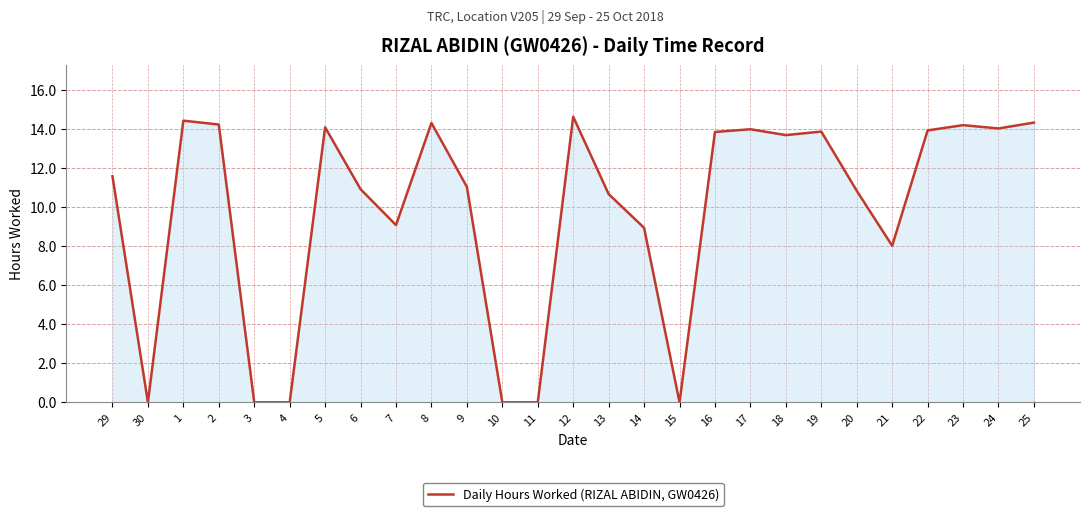

What is the difference between the values at 3 and 2?

14.2